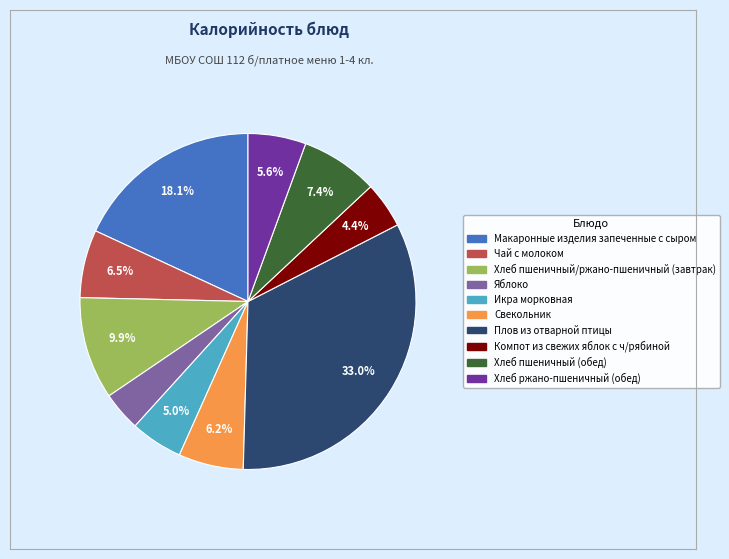

How many slices are in this pie chart?

10